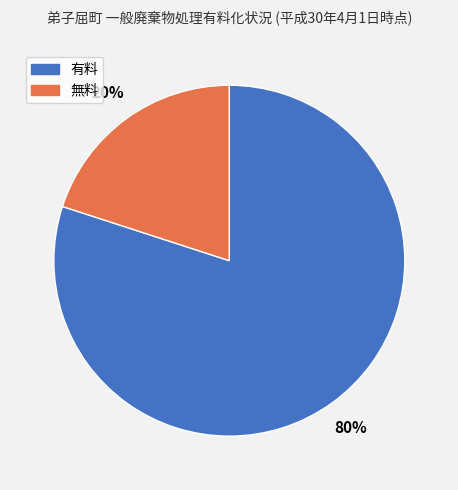

Does 無料 represent more than half of the total?

No